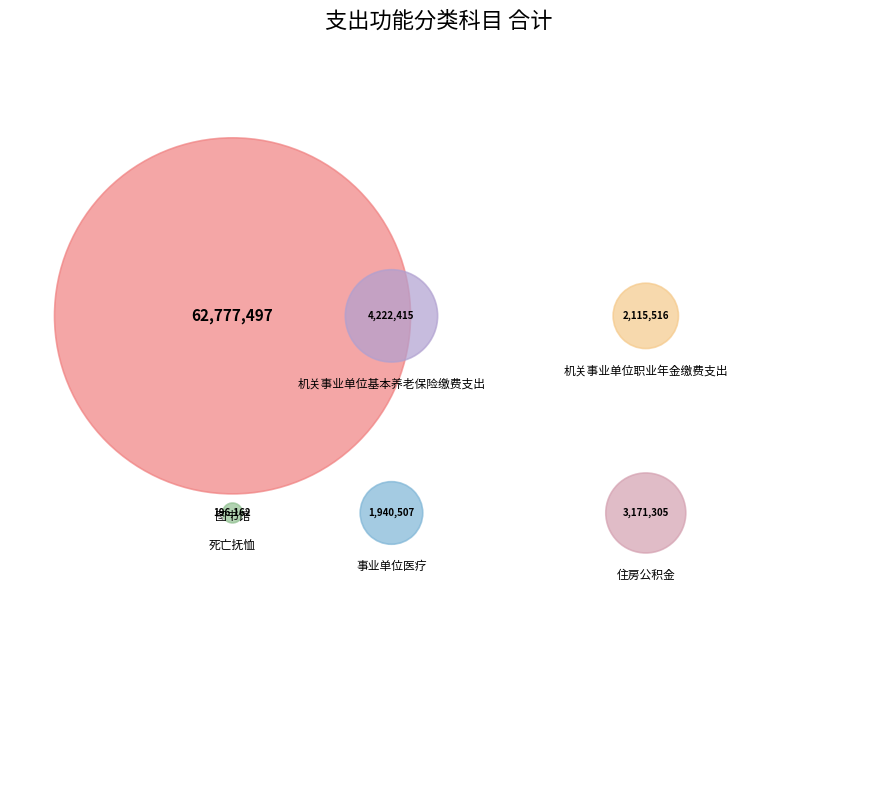

What portion of the pie excludes 事业单位医疗?

97.4%